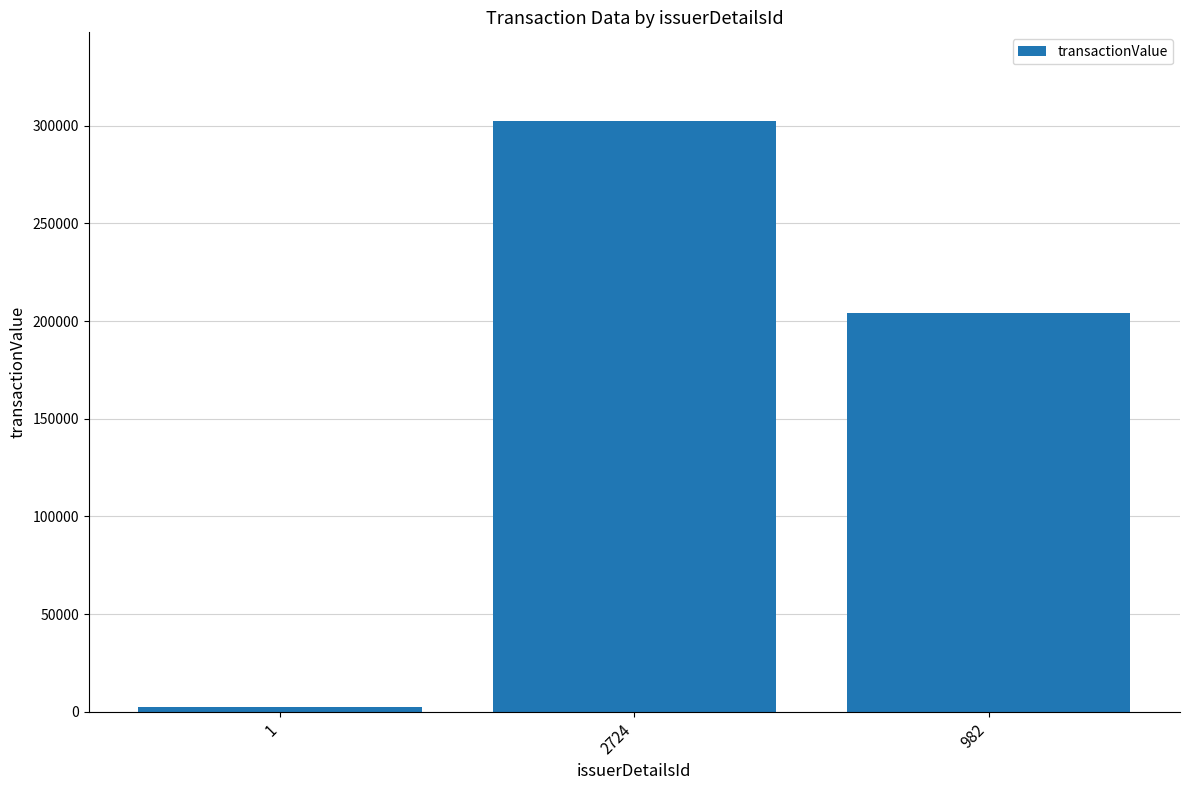

What is the label of the 3rd bar from the right?

1